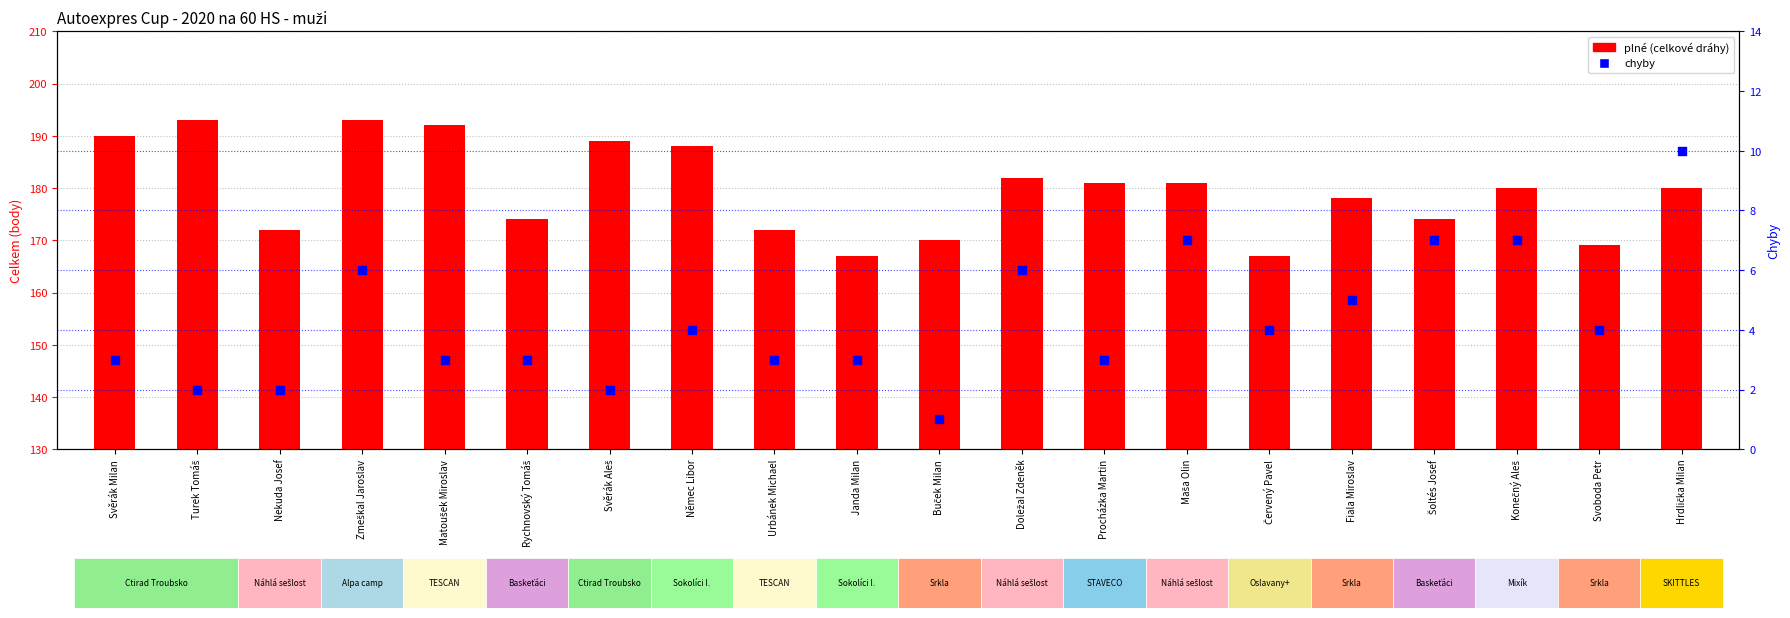

What are all the series names shown in the legend?

plné, chyby